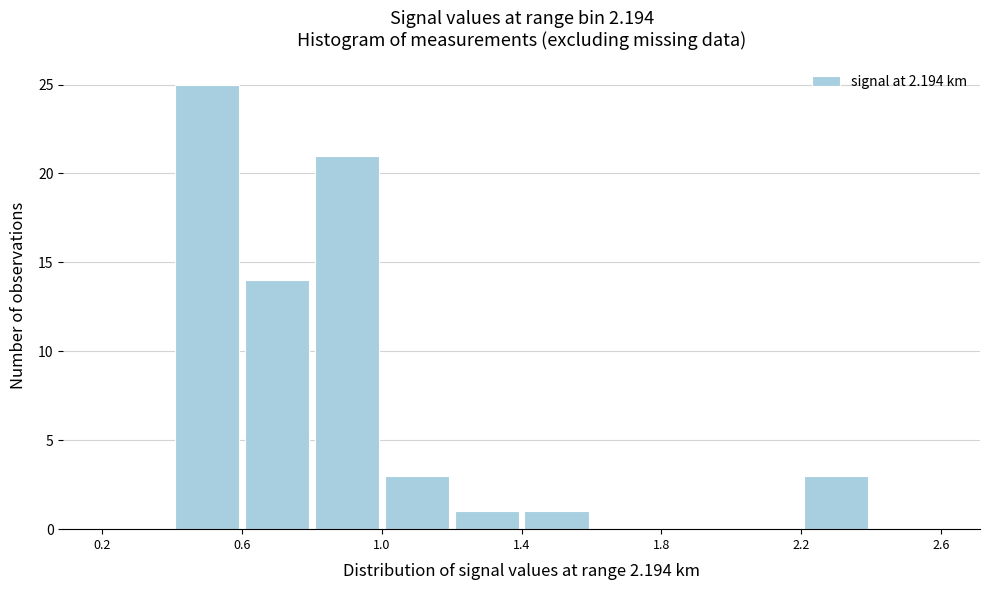

What is the height of the bar covering 2.2 to 2.4 on the x-axis? The values are not printed on the chart, so give them approximately, as read against the axis.

3